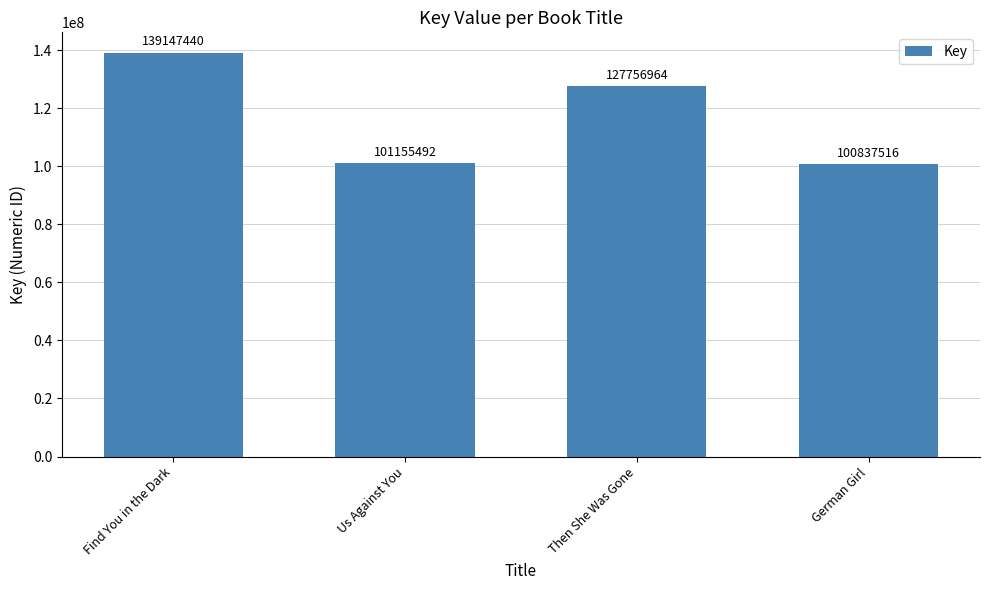

Read the value at Then She Was Gone, to the nearest 10.

127756960